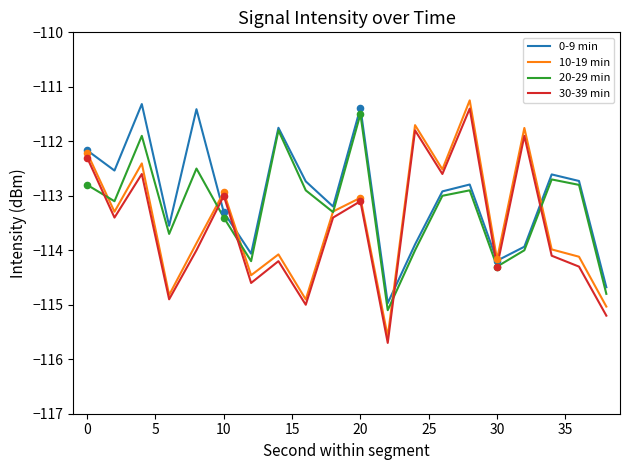

Rank the series by their average value, from highest to lowest.

0-9 min, 20-29 min, 10-19 min, 30-39 min